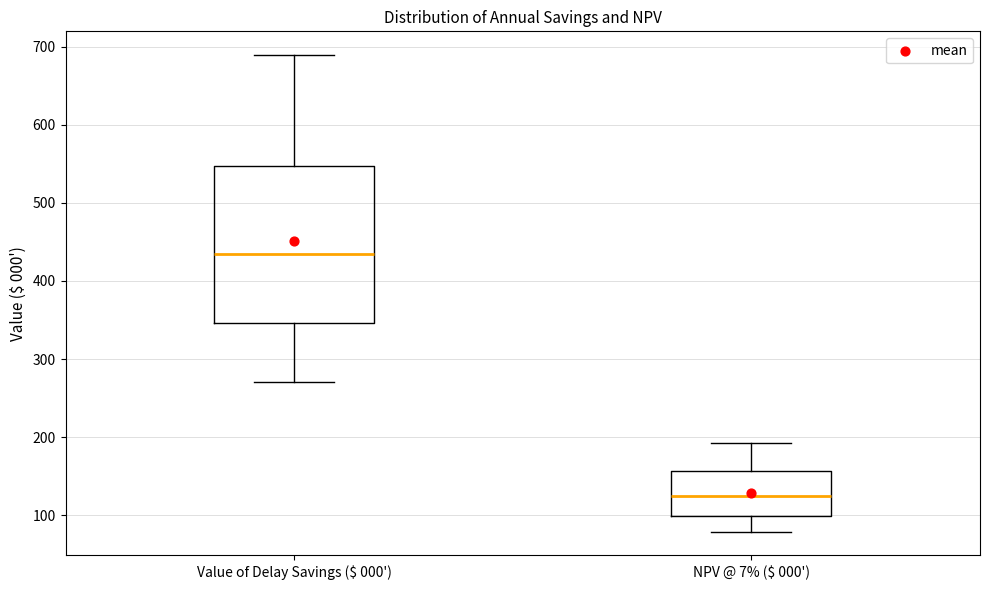

Reading left to right, transcribe this box plot: for each box, give where its median line is, the range the box spans, and where its two whiskers end, as read against the y-axis. The values are not printed on the chart, so give them approximately, as read against the axis.

Value of Delay Savings ($ 000'): median 440, box 350 to 550, whiskers 270 to 690
NPV @ 7% ($ 000'): median 120, box 100 to 160, whiskers 80 to 190